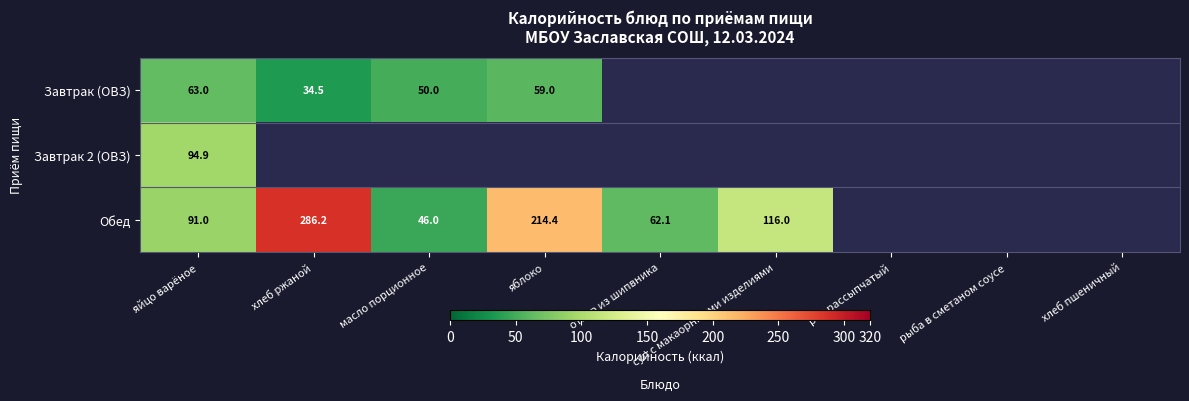

What is the total value across all series at яйцо варёное?

248.9